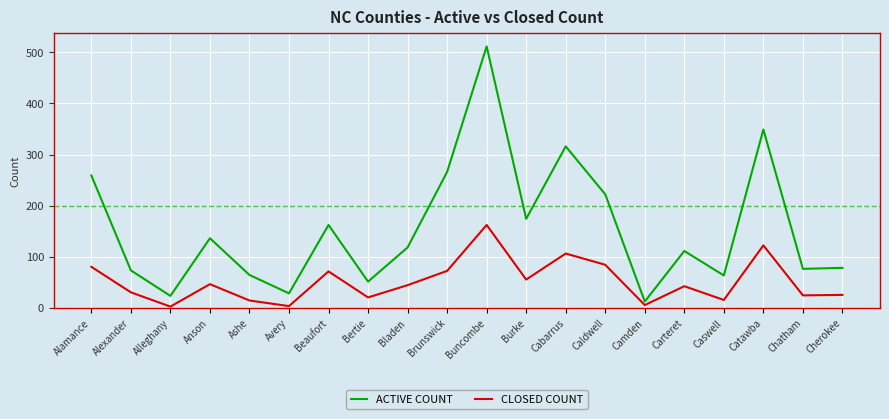

What position from the left is Alexander?

2